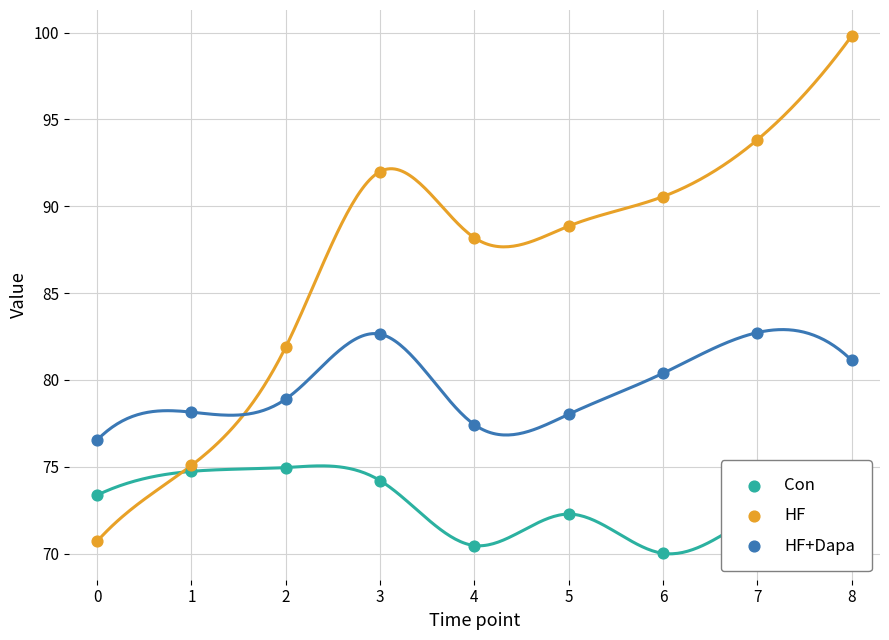

At how many categories does at least one series exceed 72?

9